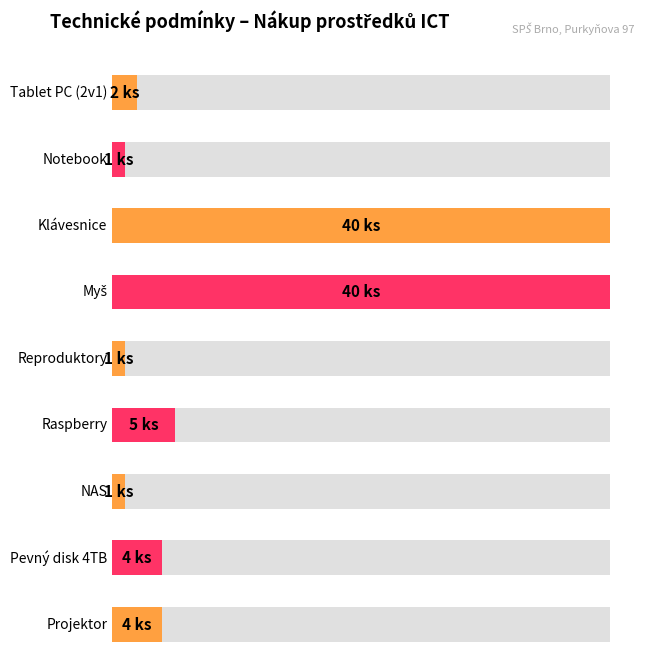

Which category has the lowest value across all series?

Notebook